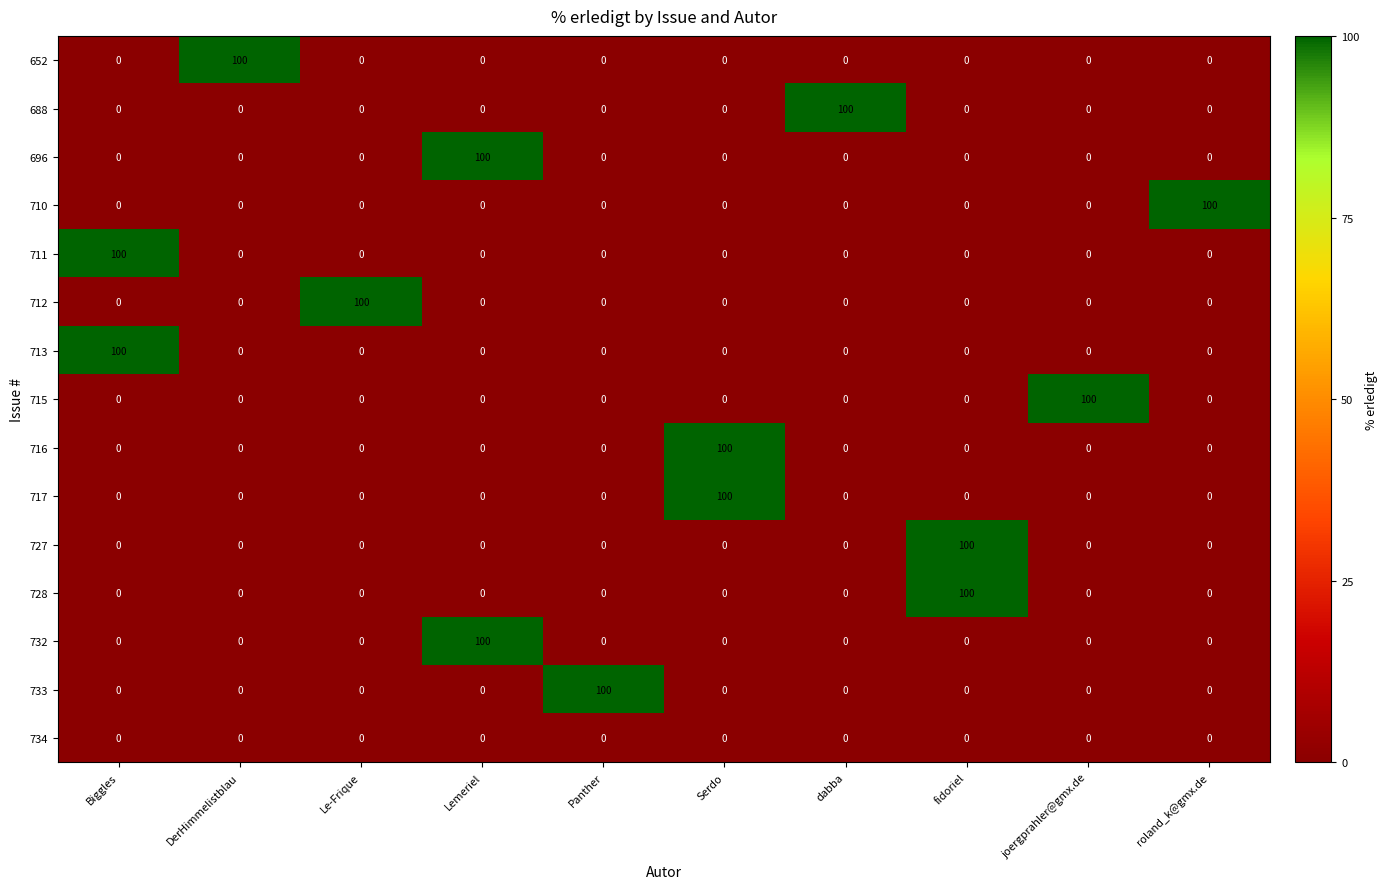

What is the total value across all series at Lemeriel?

200